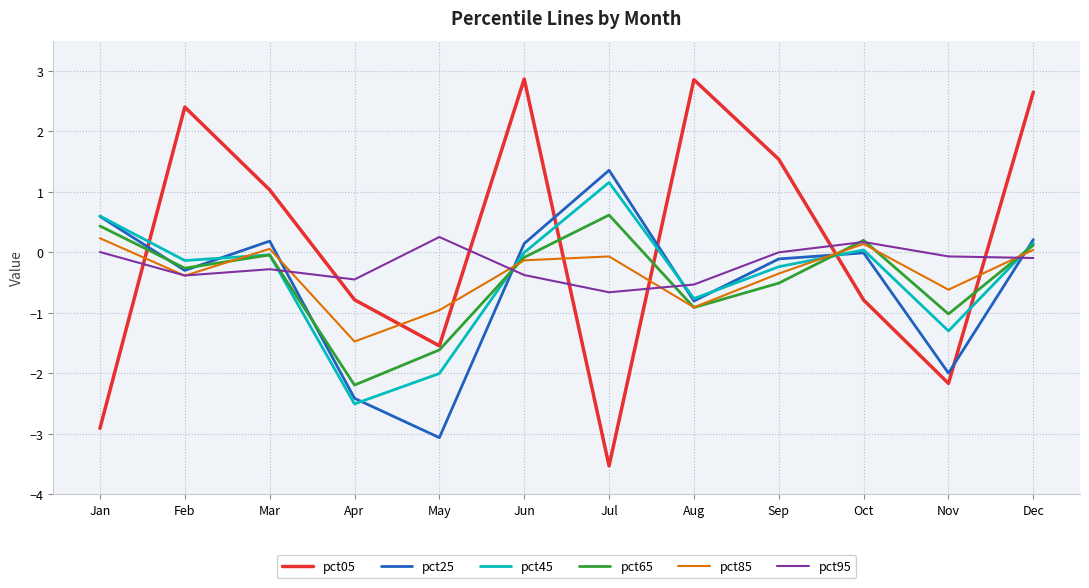

True or false: pct45 has more than 2 interior local peaks.

True